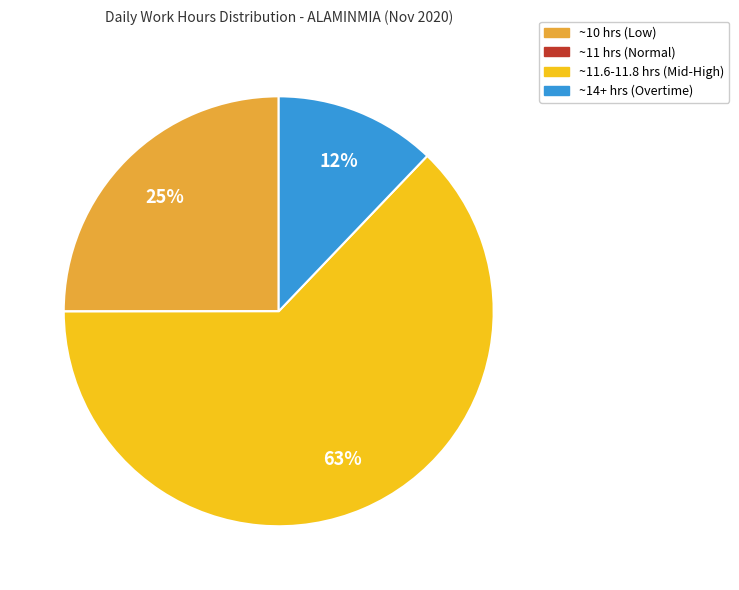

To the nearest percent, what is the average slice percentage?

25%